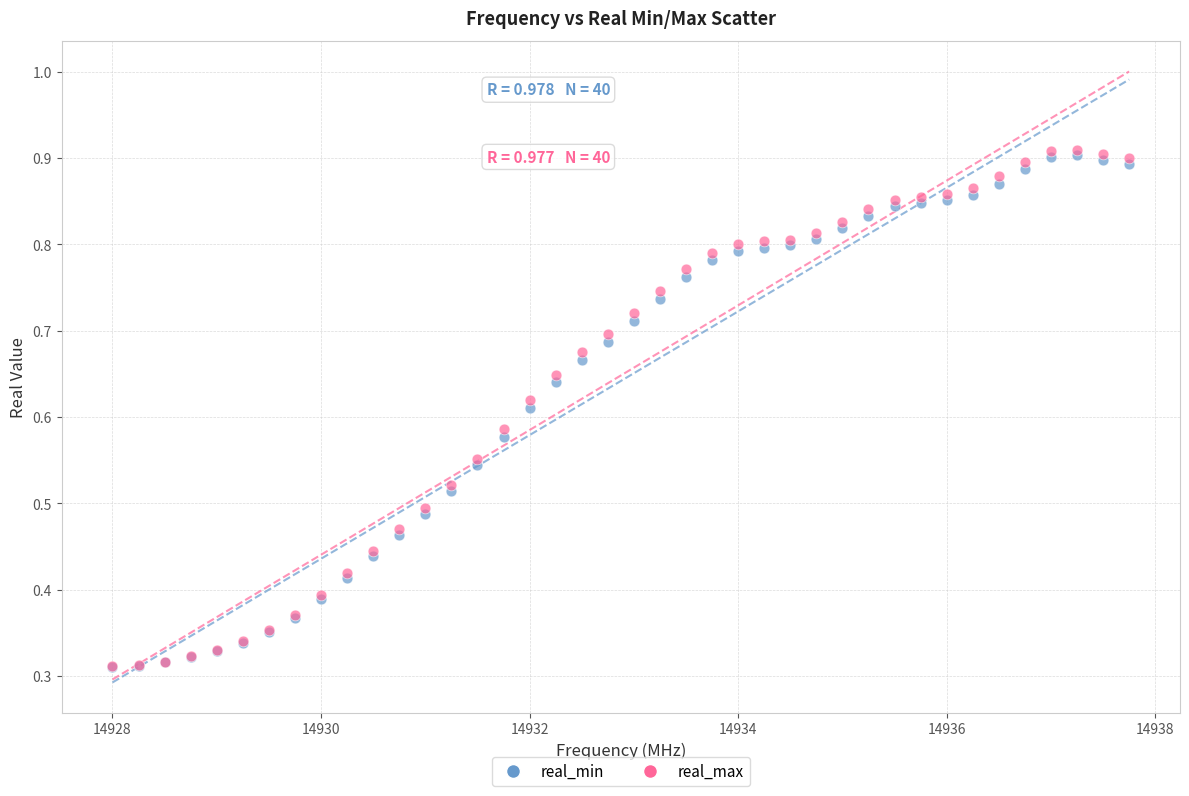

What are all the series names shown in the legend?

real_min, real_max